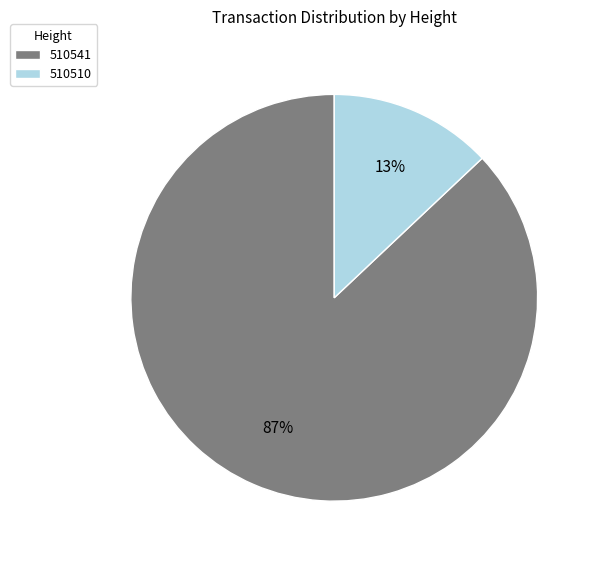

Which slice is the largest?

510541